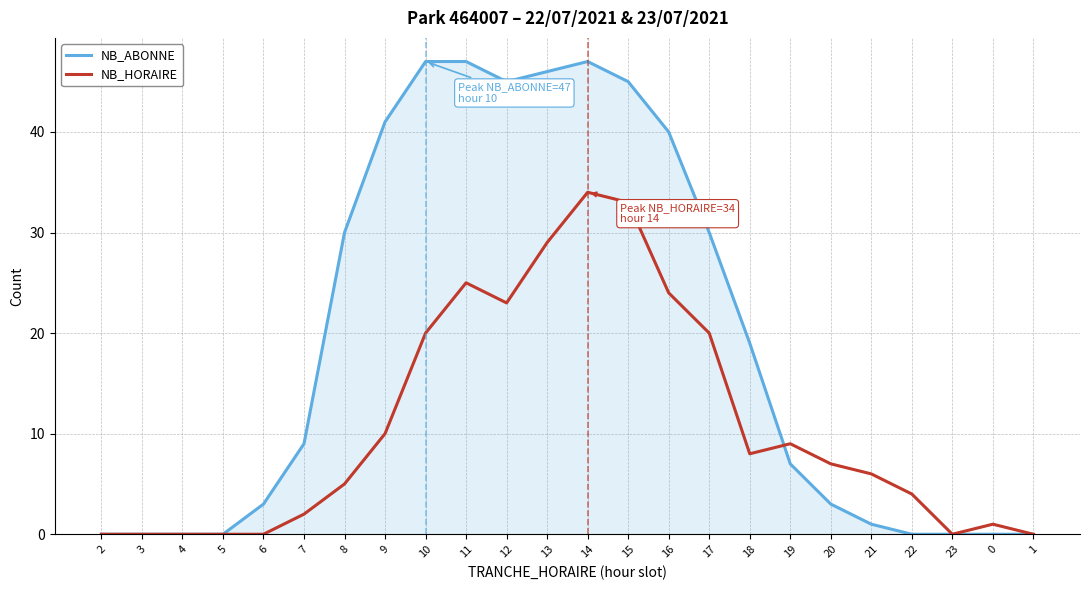

The NB_ABONNE series shows -24 at 3. True or false?

False